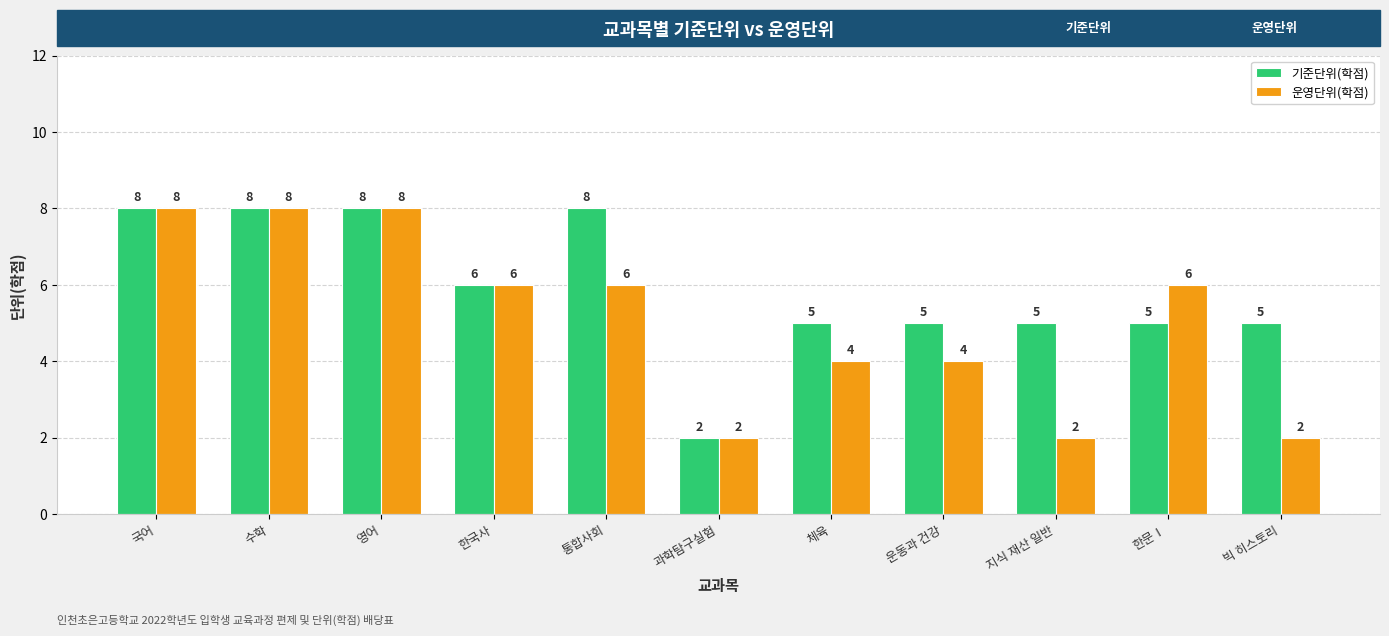

Rank the series at 체육 from lowest to highest value.

운영단위(학점), 기준단위(학점)